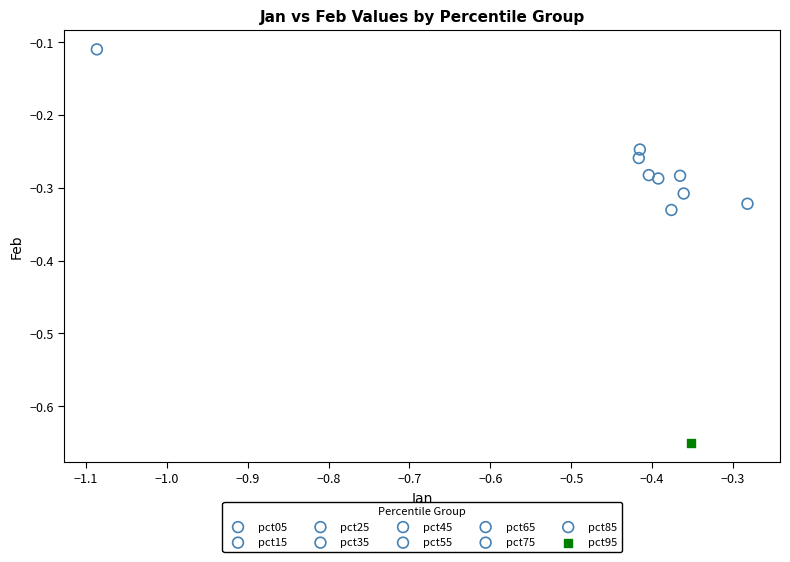

Which series reaches the minimum Y coordinate?

pct95